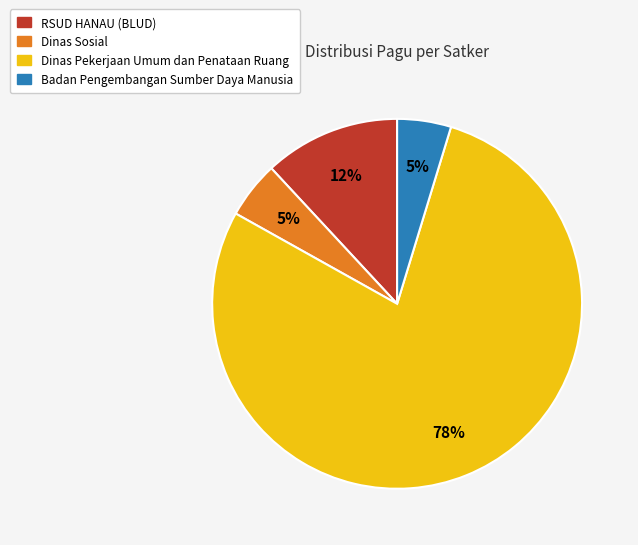

Between RSUD HANAU (BLUD) and Dinas Pekerjaan Umum dan Penataan Ruang, which is larger?

Dinas Pekerjaan Umum dan Penataan Ruang